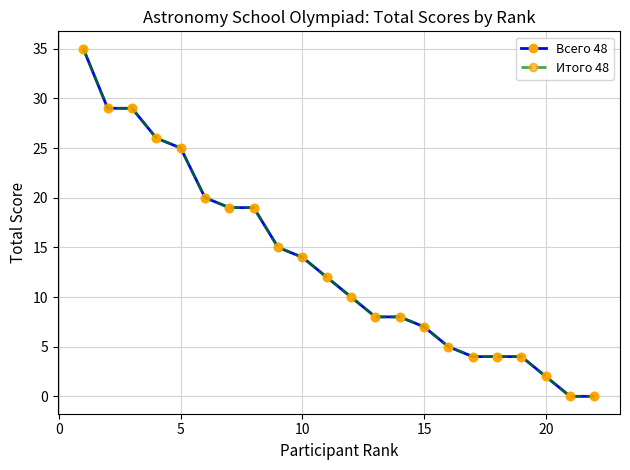

What is the difference between the second highest and minimum values in the Итого 48 series?

29